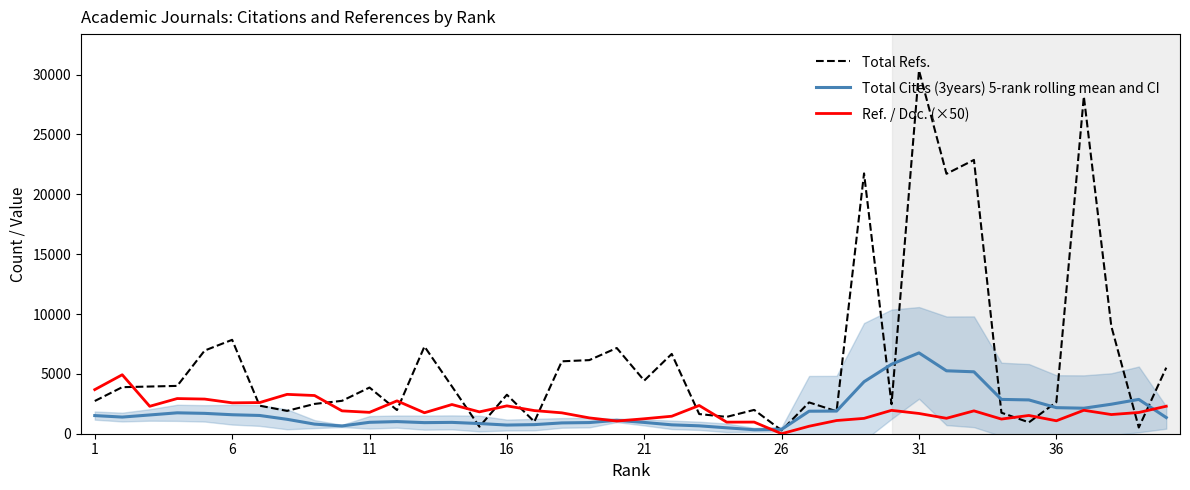

What is the highest value of the Total Refs. series?

30345.0